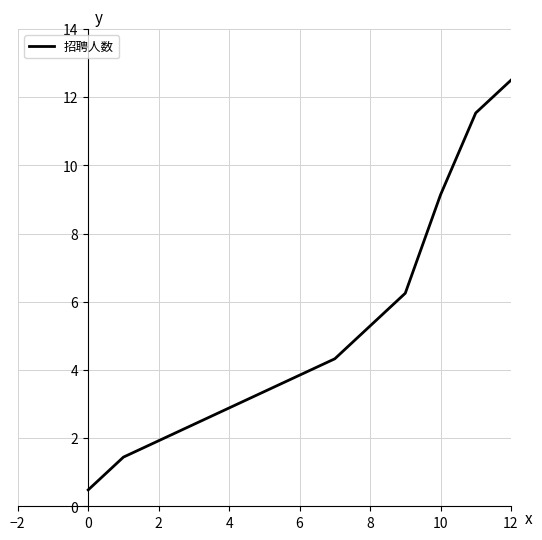

What is the difference between the maximum and minimum values?

12.0